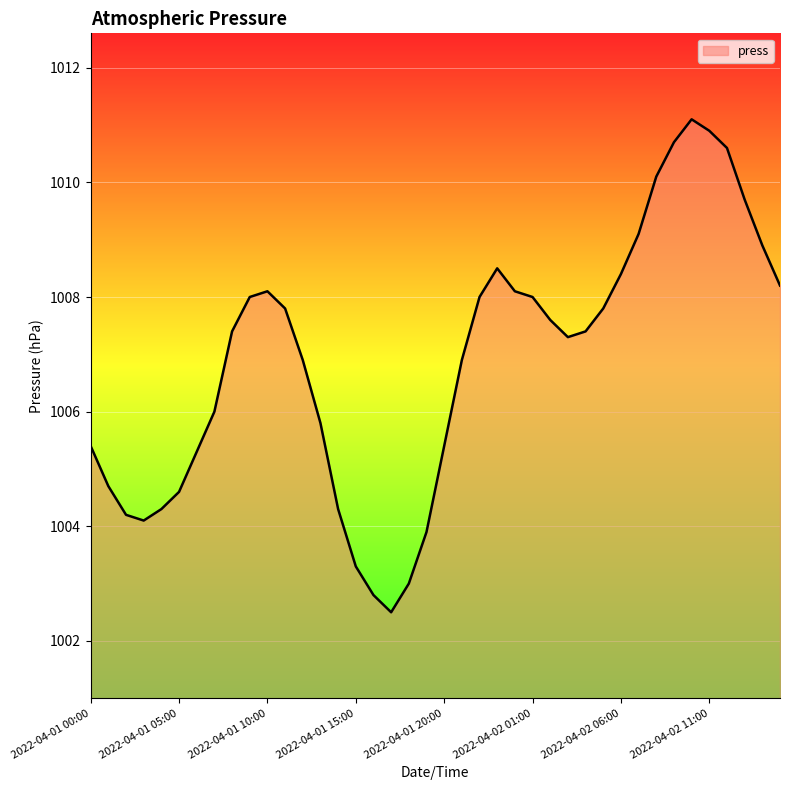

What is the smallest value displayed?

1002.5